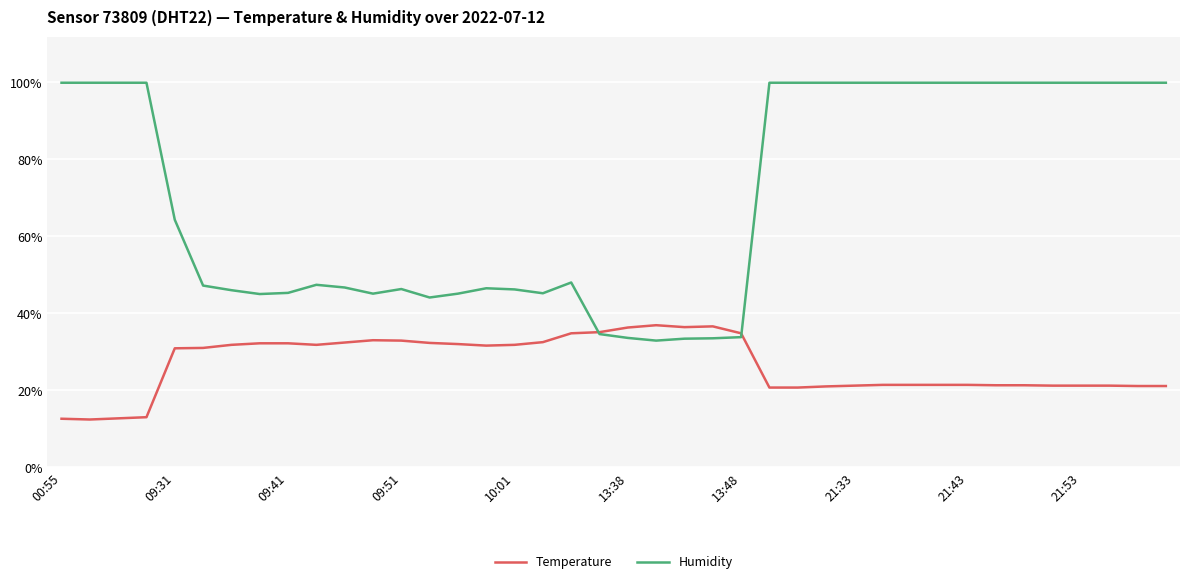

List the series in order of their overall mean, lowest first.

Temperature, Humidity